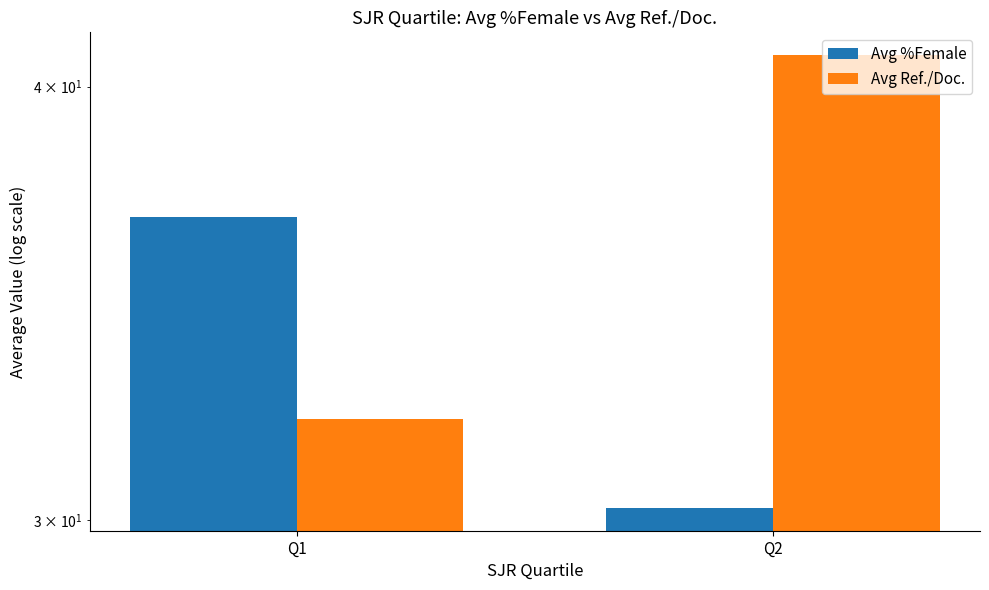

List the labels in order of Avg Ref./Doc. value, largest first.

Q2, Q1